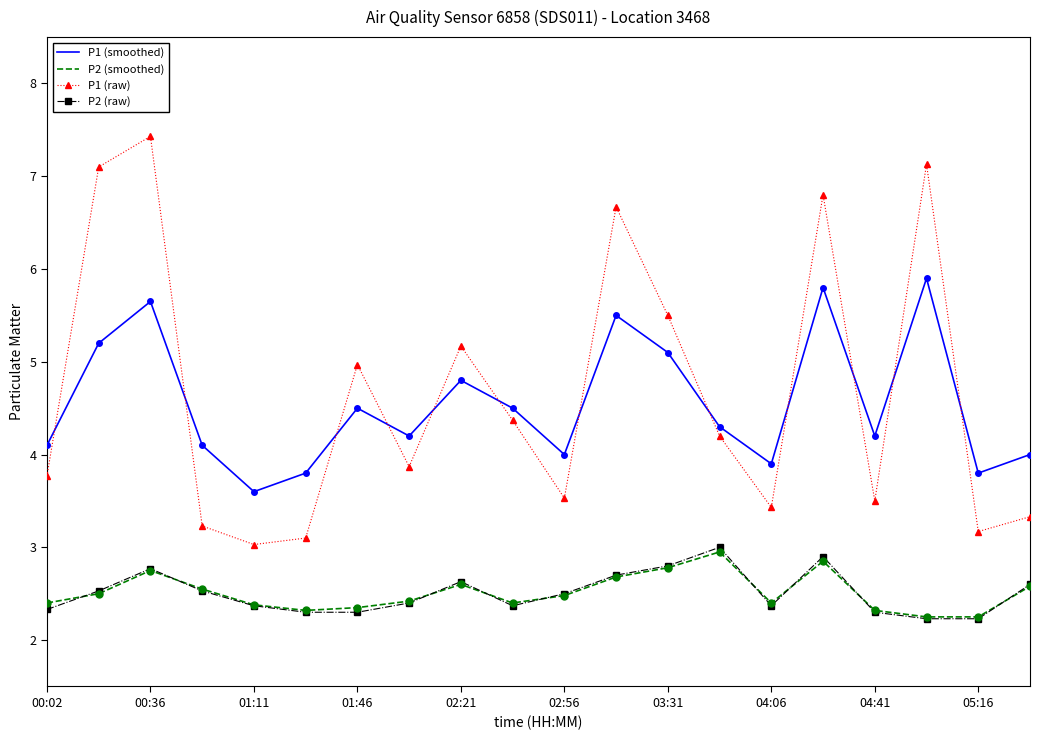

Count the number of categories in the chart.

20